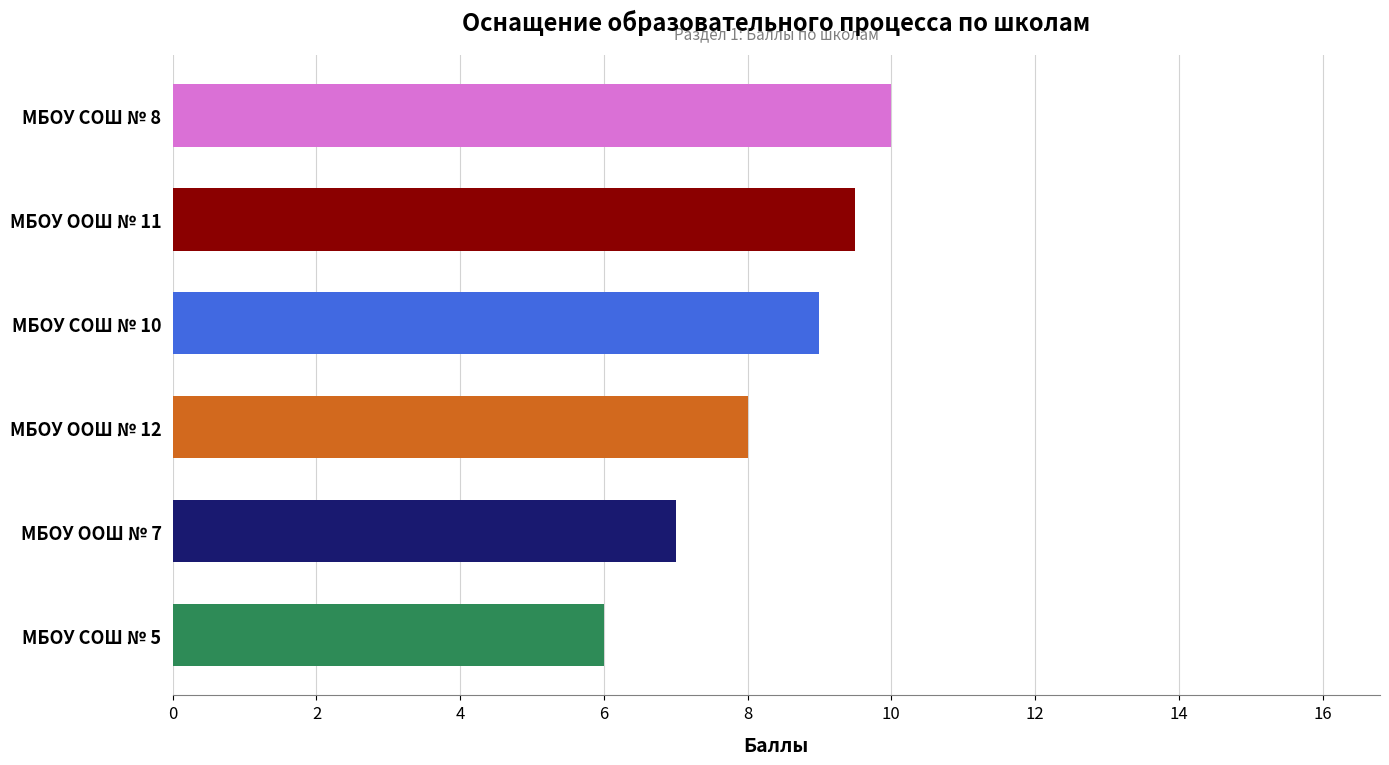

Which has a higher value, МБОУ СОШ № 8 or МБОУ ООШ № 11?

МБОУ СОШ № 8